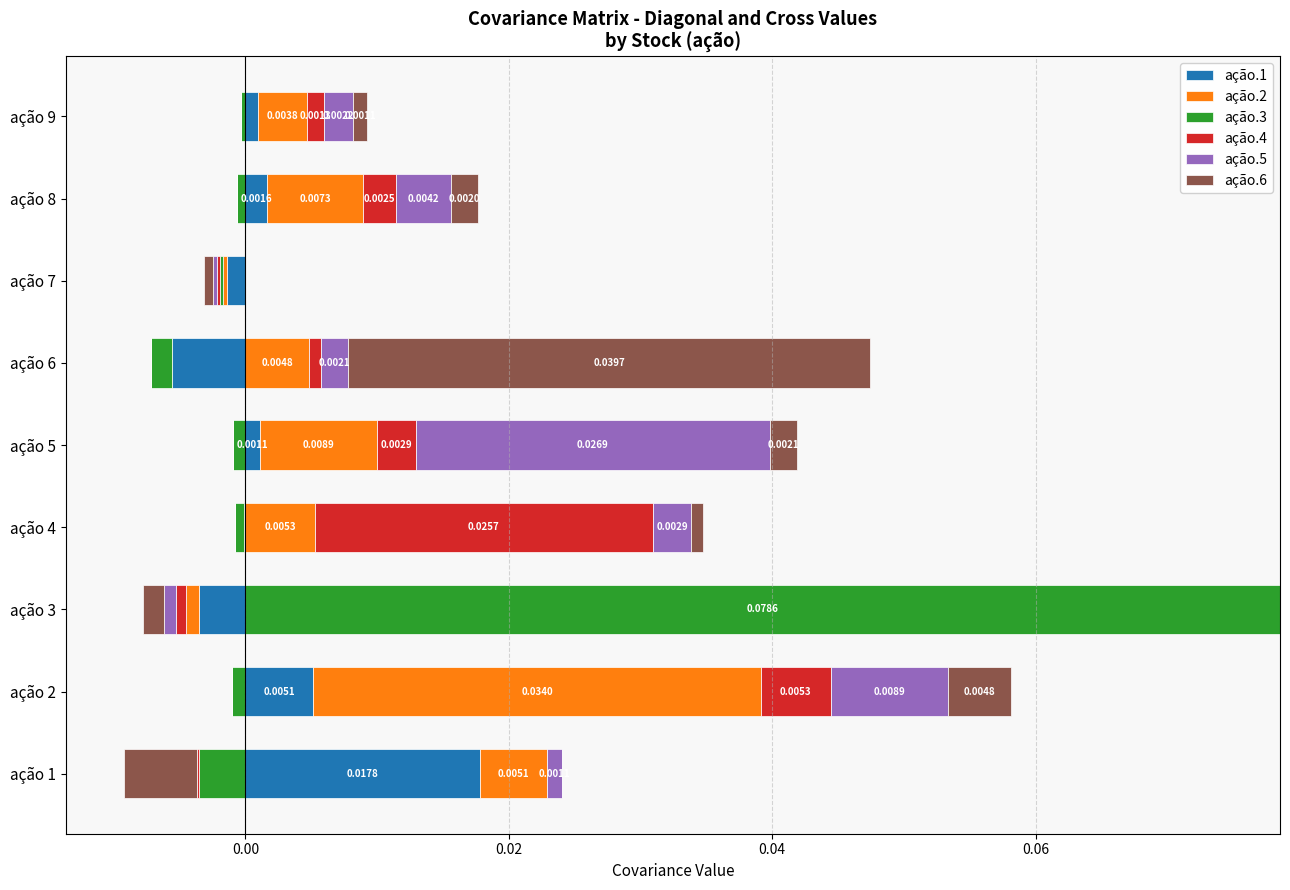

Reading left to right, transcribe all the data shown in this chart.

ação.1: 0.0	0.0	0.0	0.0	0.0	0.0	0.0	0.0	0.0
ação.2: 0.0	0.0	0.0	0.0	0.0	0.0	0.0	0.0	0.0
ação.3: 0.0	0.0	0.1	0.0	0.0	0.0	0.0	0.0	0.0
ação.4: 0.0	0.0	0.0	0.0	0.0	0.0	0.0	0.0	0.0
ação.5: 0.0	0.0	0.0	0.0	0.0	0.0	0.0	0.0	0.0
ação.6: 0.0	0.0	0.0	0.0	0.0	0.0	0.0	0.0	0.0